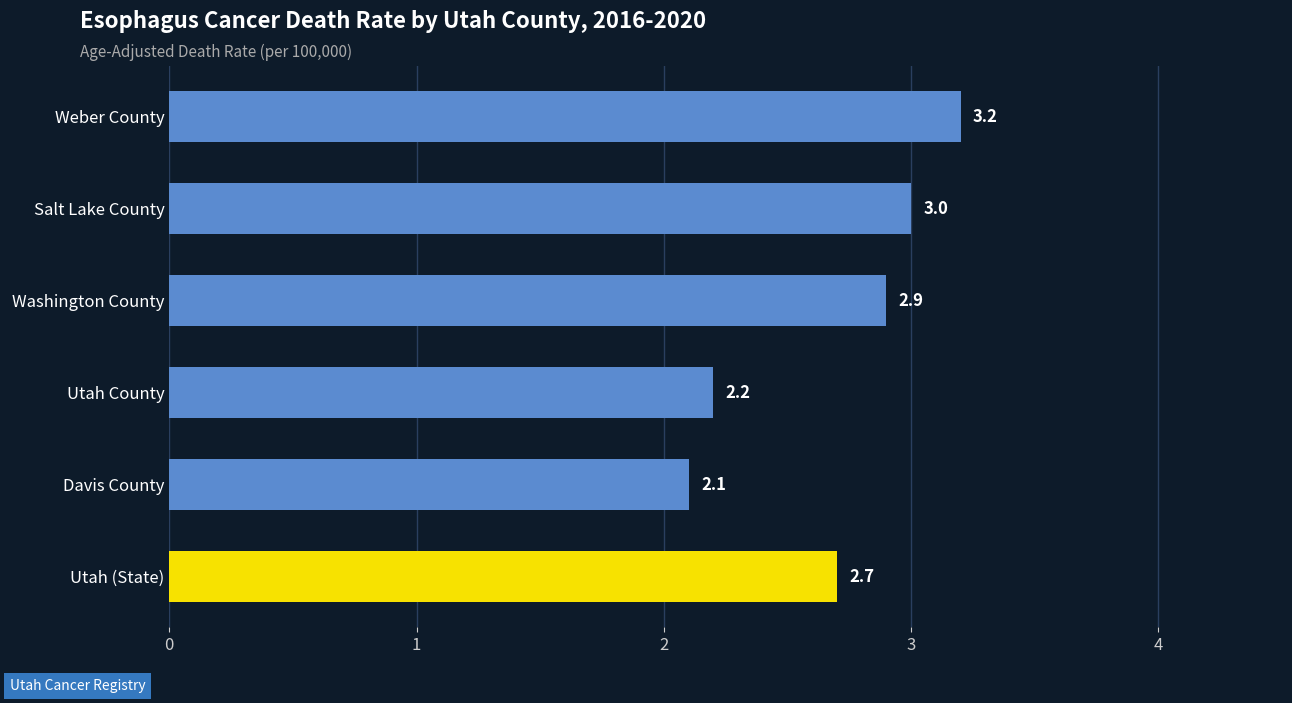

At which label is the value closest to 2?

Davis County